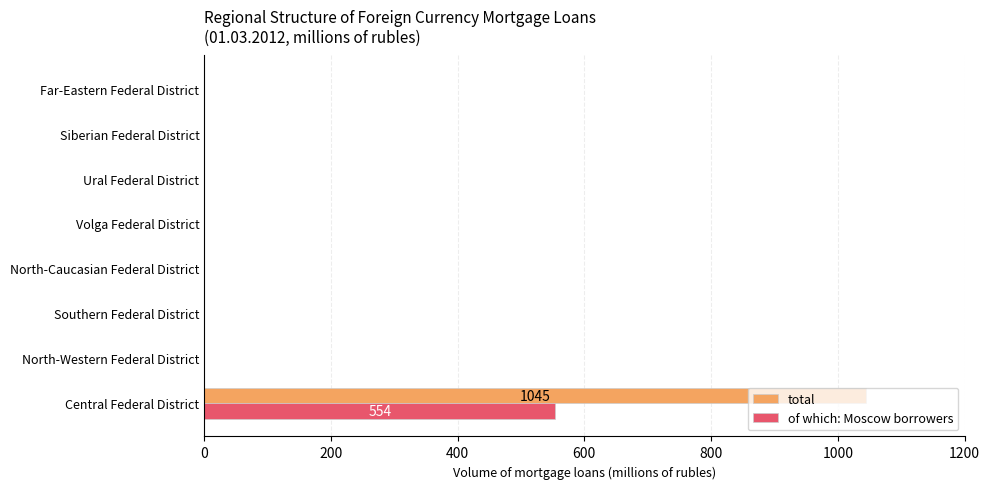

Is it true that total equals 377 at Ural Federal District?

False